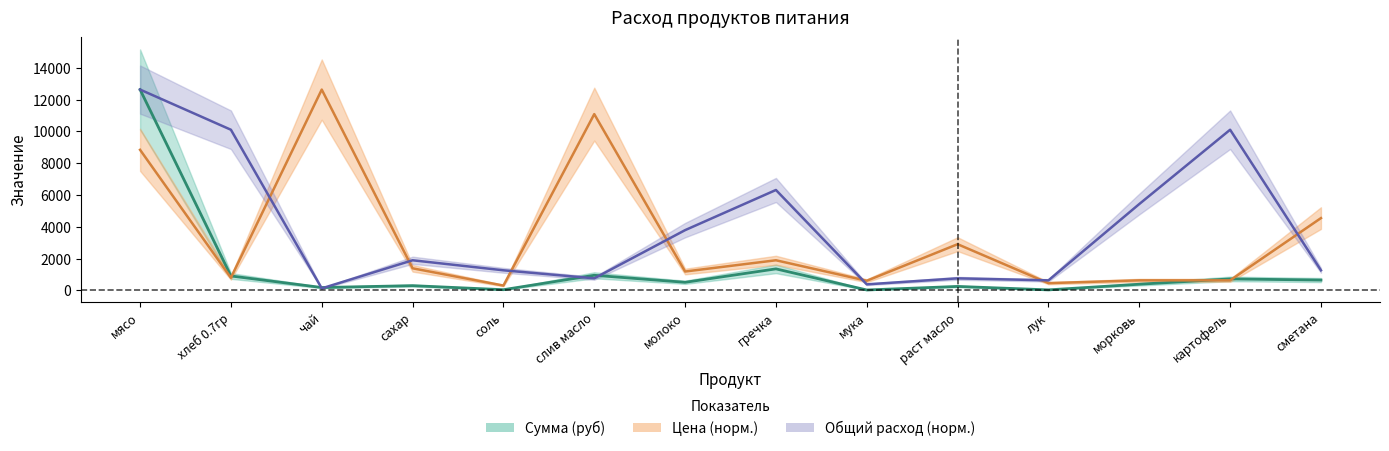

In Сумма (руб), how many points are higher than both neighbors (excluding endpoints)?

5